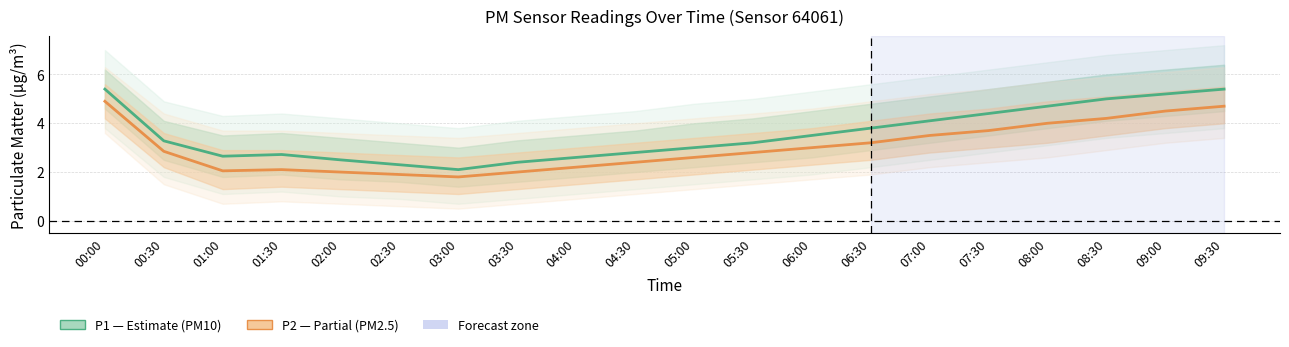

What is the lowest value of the P1 (PM10) series?

2.1